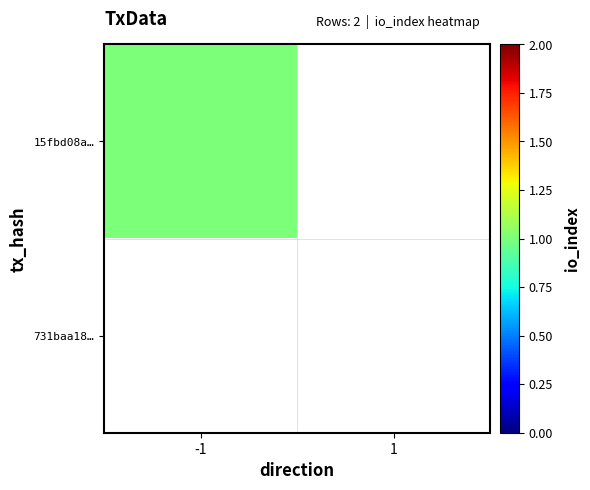

Which has a higher value, -1 or 1?

-1